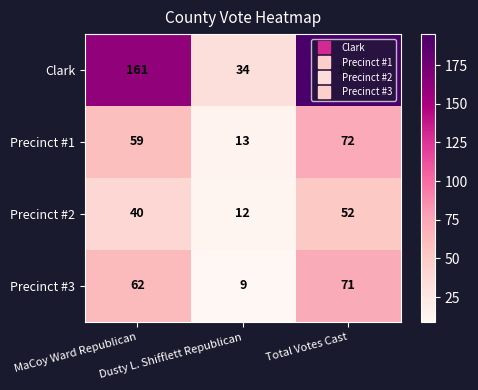

What is the smallest value displayed?

9